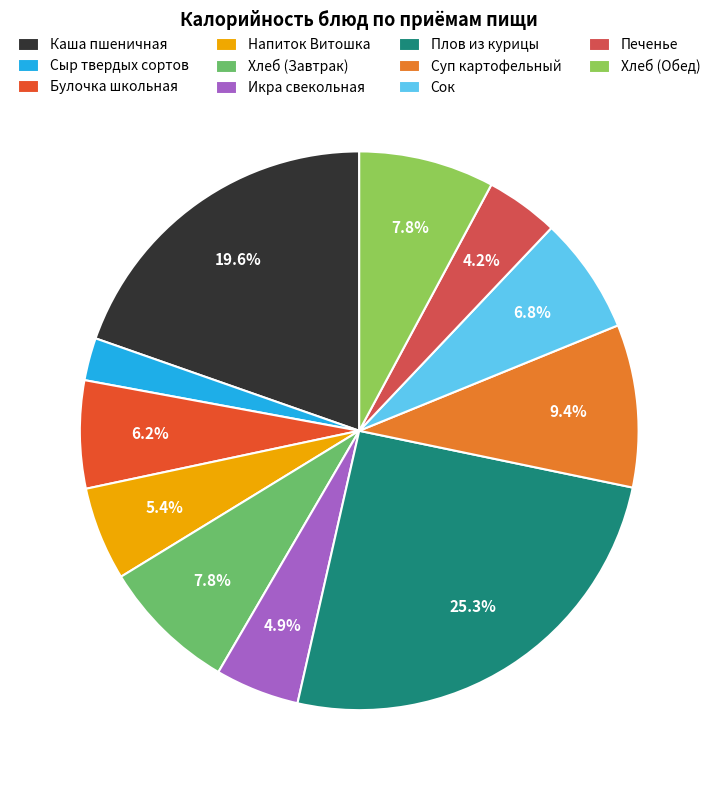

To the nearest percent, what portion does Икра свекольная represent?

5%